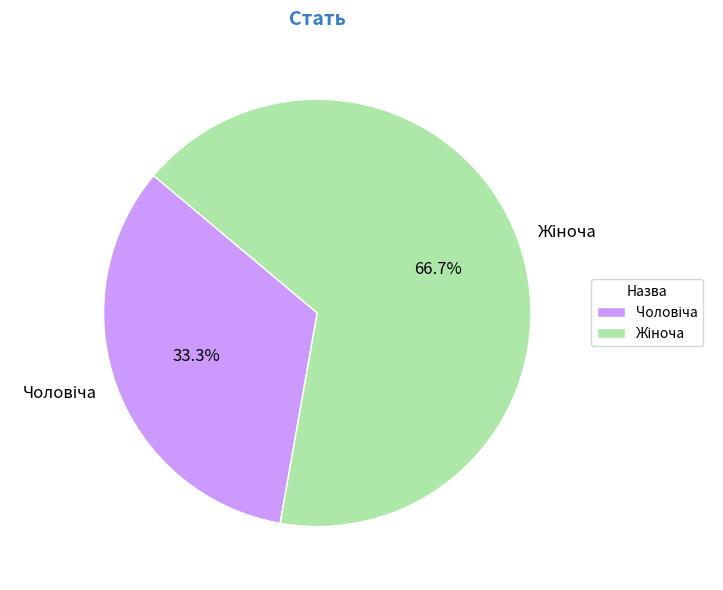

Does any single category account for the majority?

Yes